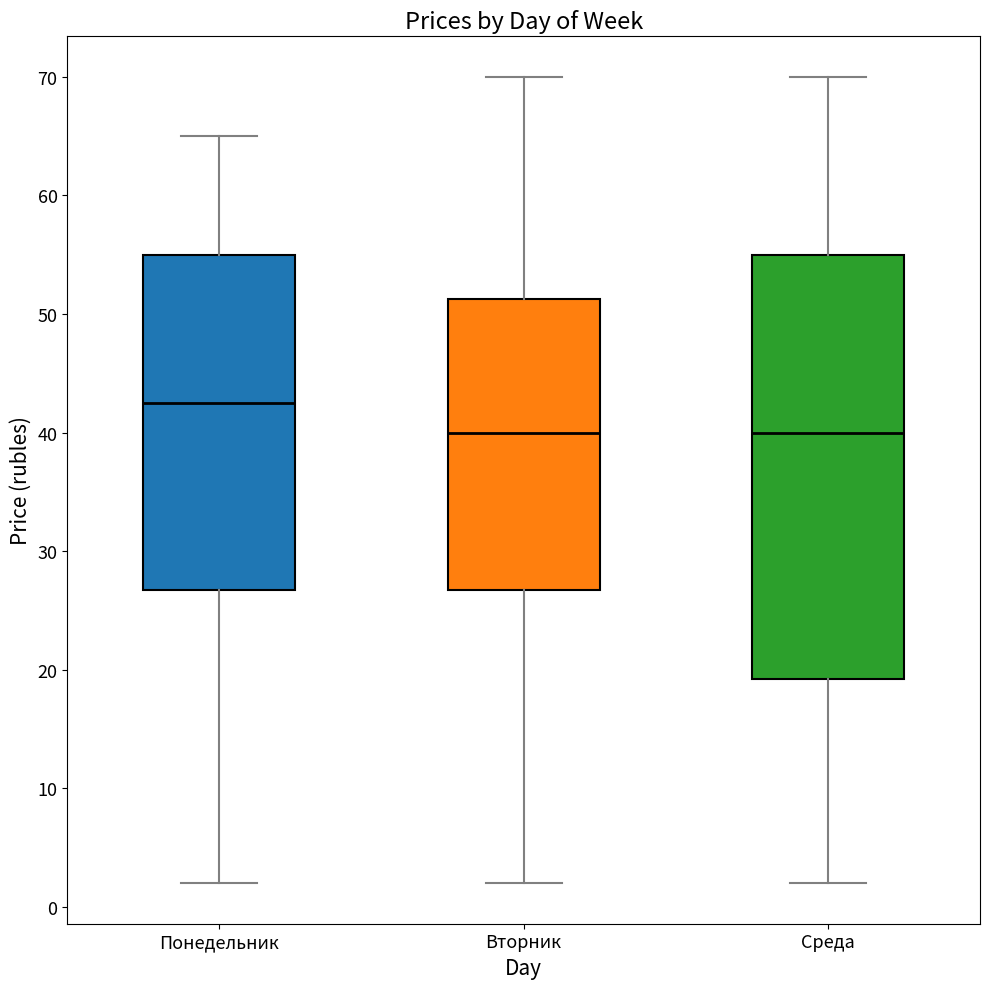

Reading left to right, transcribe this box plot: for each box, give where its median line is, the range the box spans, and where its two whiskers end, as read against the y-axis. The values are not printed on the chart, so give them approximately, as read against the axis.

Понедельник: median 43, box 27 to 55, whiskers 2 to 65
Вторник: median 40, box 27 to 51, whiskers 2 to 70
Среда: median 40, box 19 to 55, whiskers 2 to 70